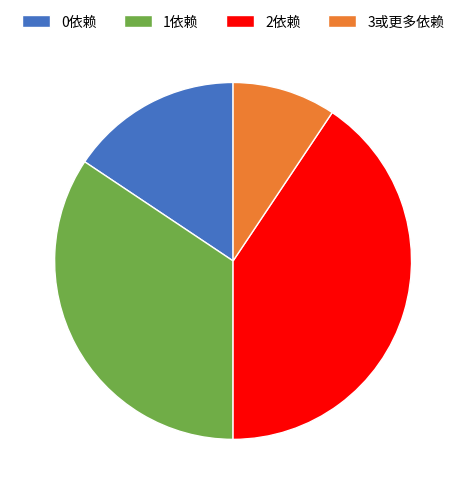

Does any single category account for the majority?

No